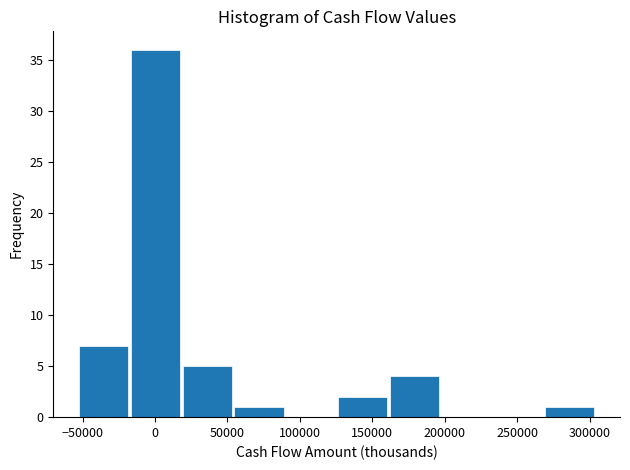

Reading left to right, list every bar in this chart as the range it spans on the x-axis followed by its height. Neither the bar edges nor the heights are printed on the chart, so give them approximately, as read against the axes.

-50000 to -15000: 7
-15000 to 20000: 36
20000 to 55000: 5
55000 to 90000: 1
90000 to 125000: 0
125000 to 160000: 2
160000 to 200000: 4
200000 to 235000: 0
235000 to 270000: 0
270000 to 305000: 1